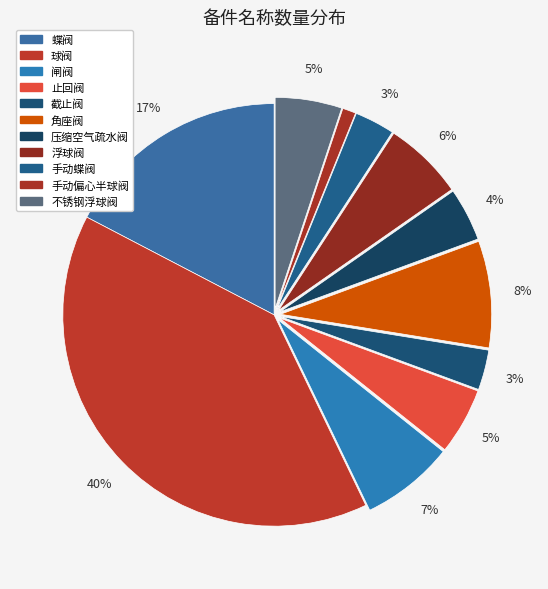

Which has a higher value, 压缩空气疏水阀 or 止回阀?

止回阀